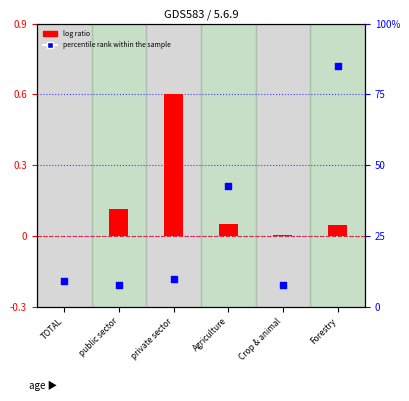

At how many categories does at least one series exceed 38?

2